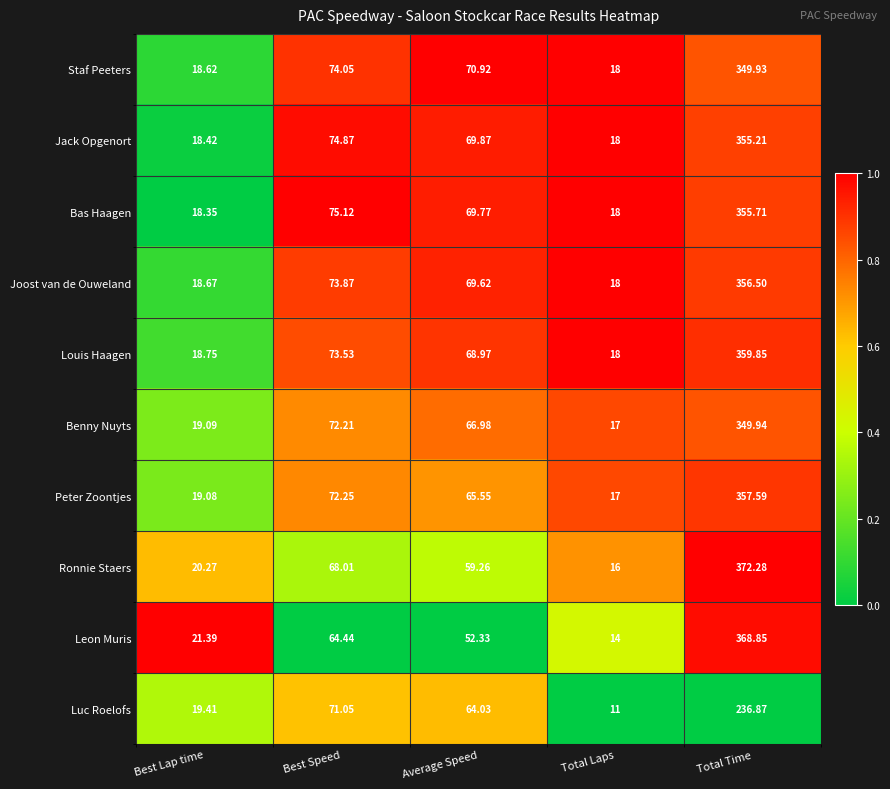

What is the spread (max minus min) of values at Average Speed?

18.6